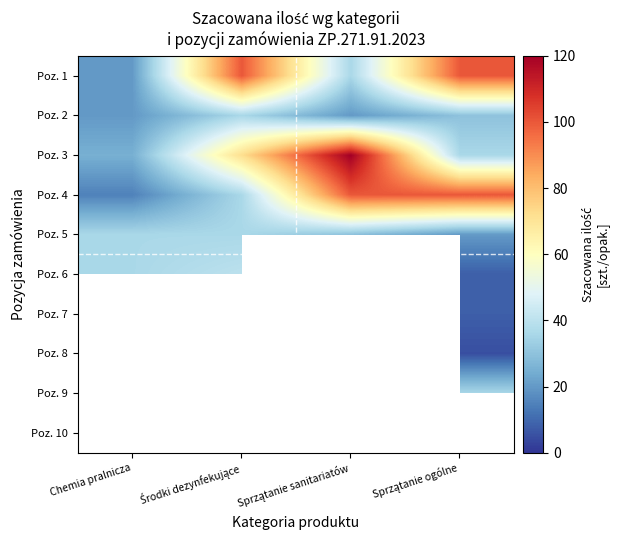

What is the difference between the highest and lowest values at Środki dezynfekujące?

80.0